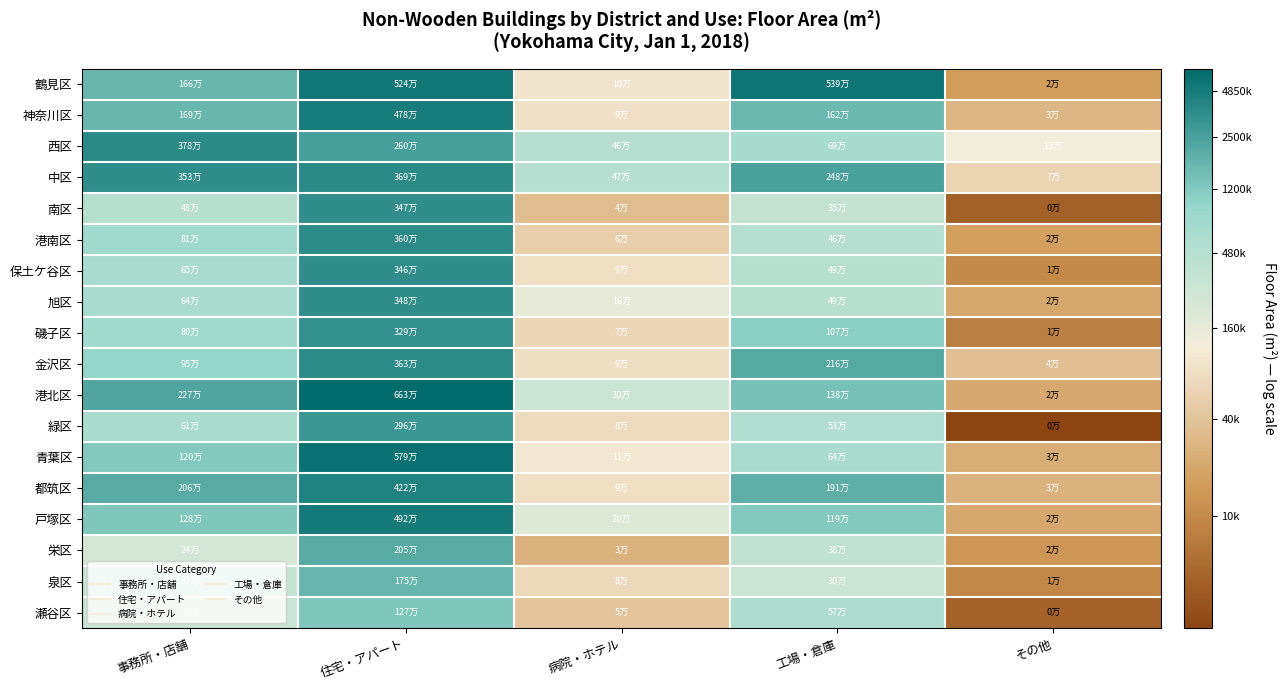

What is the difference between the highest and lowest values at 住宅・アパート?

1.7